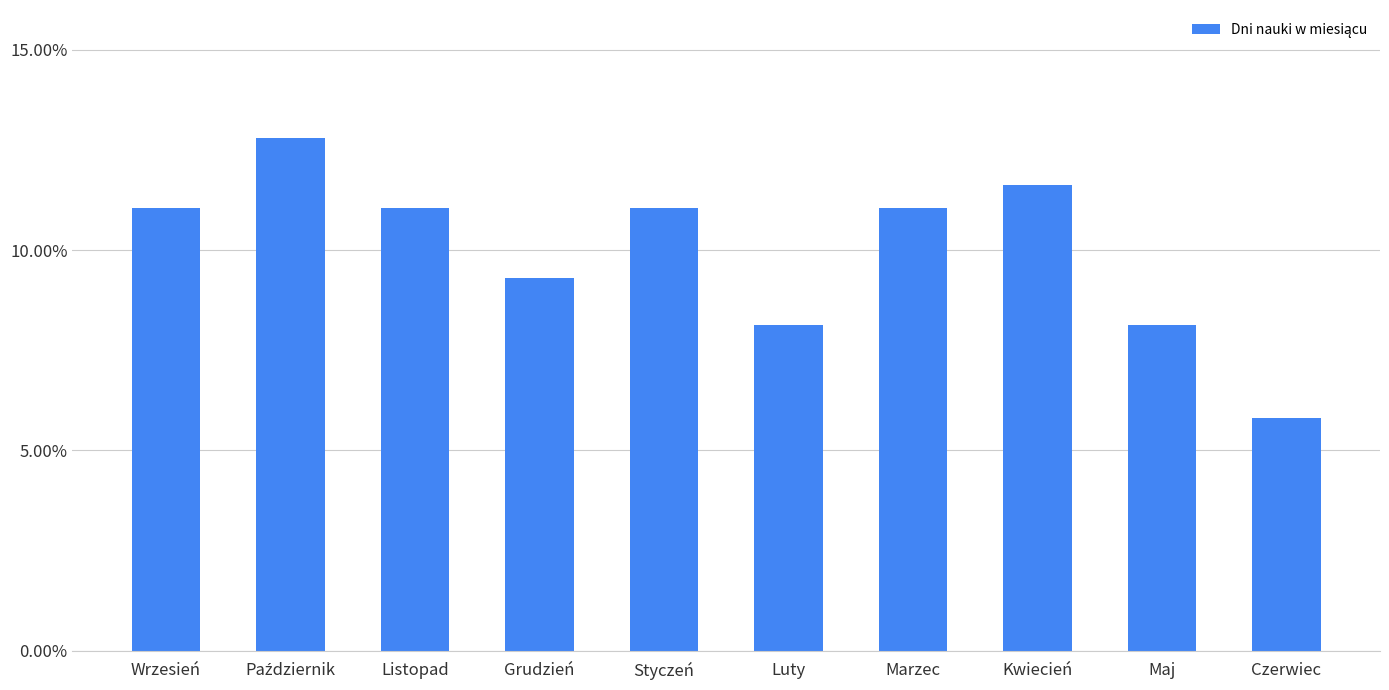

Does the chart contain any negative values?

No